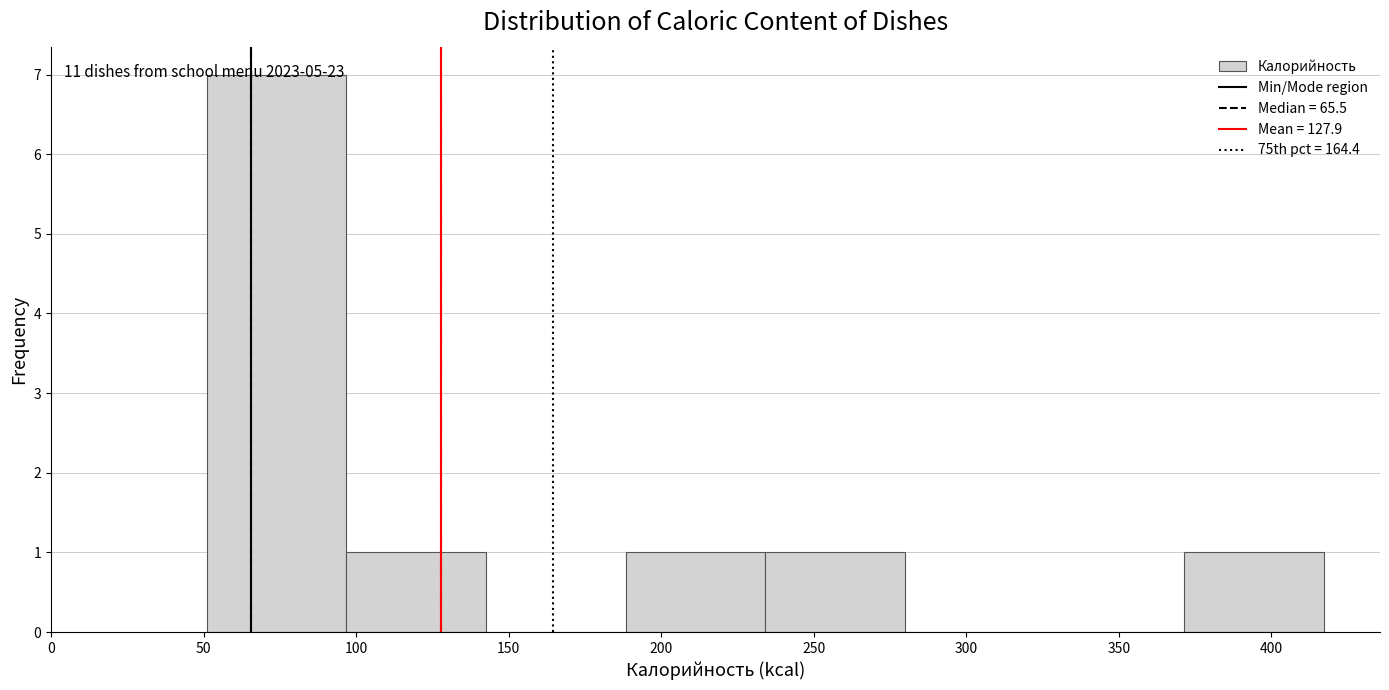

Over which range of the x-axis is the bar tallest?

50 to 95